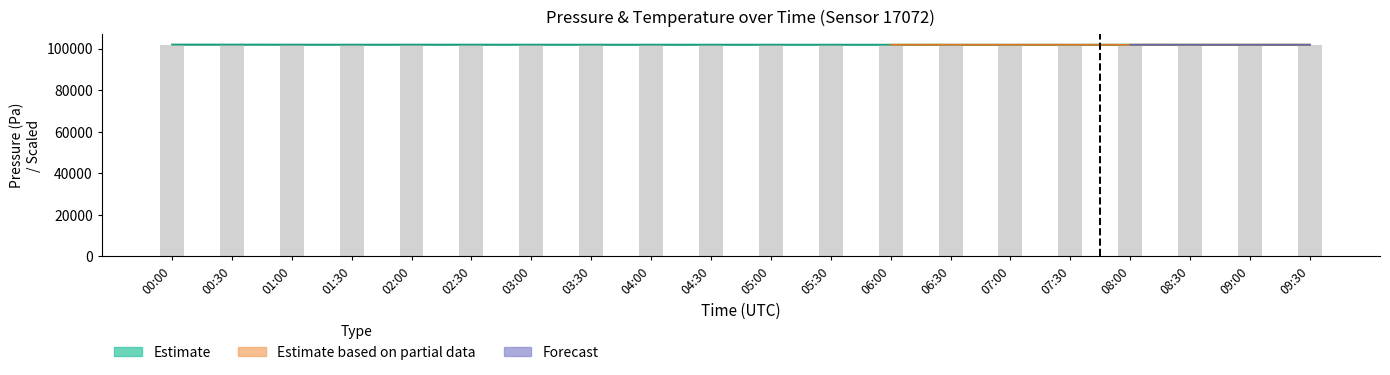

Where is the data nearest to the value 101841?

06:00